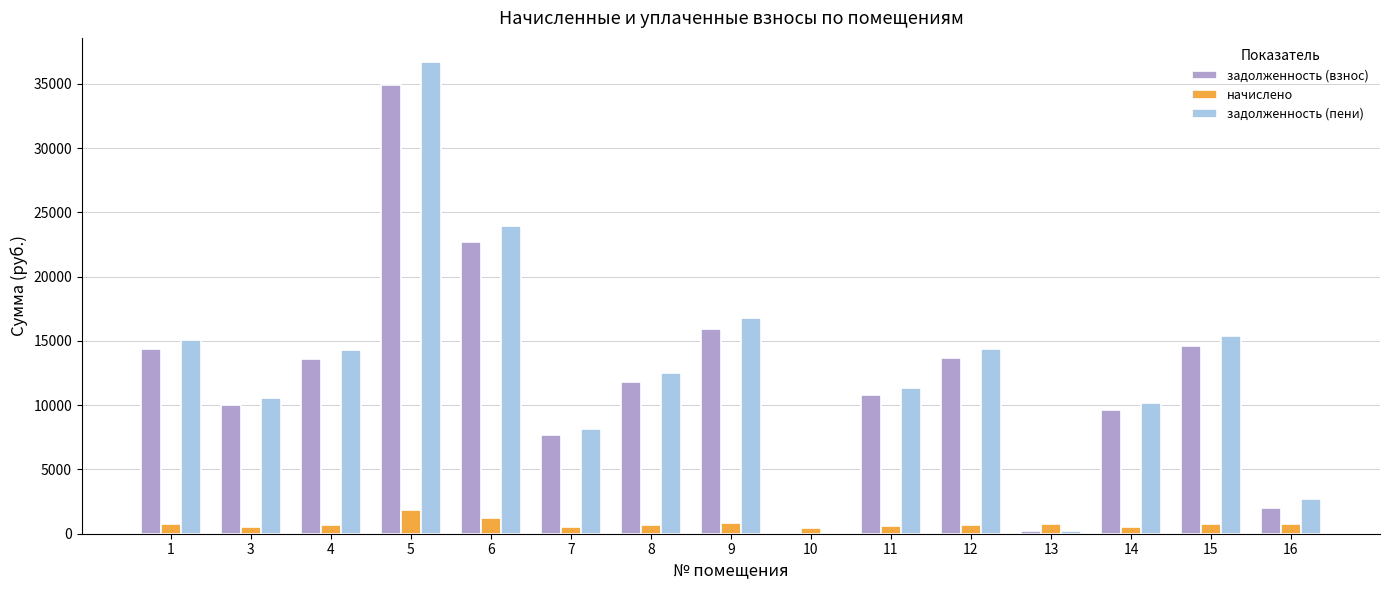

What is the sum of the задолженность (пени) values at 7 and 8?

20712.1